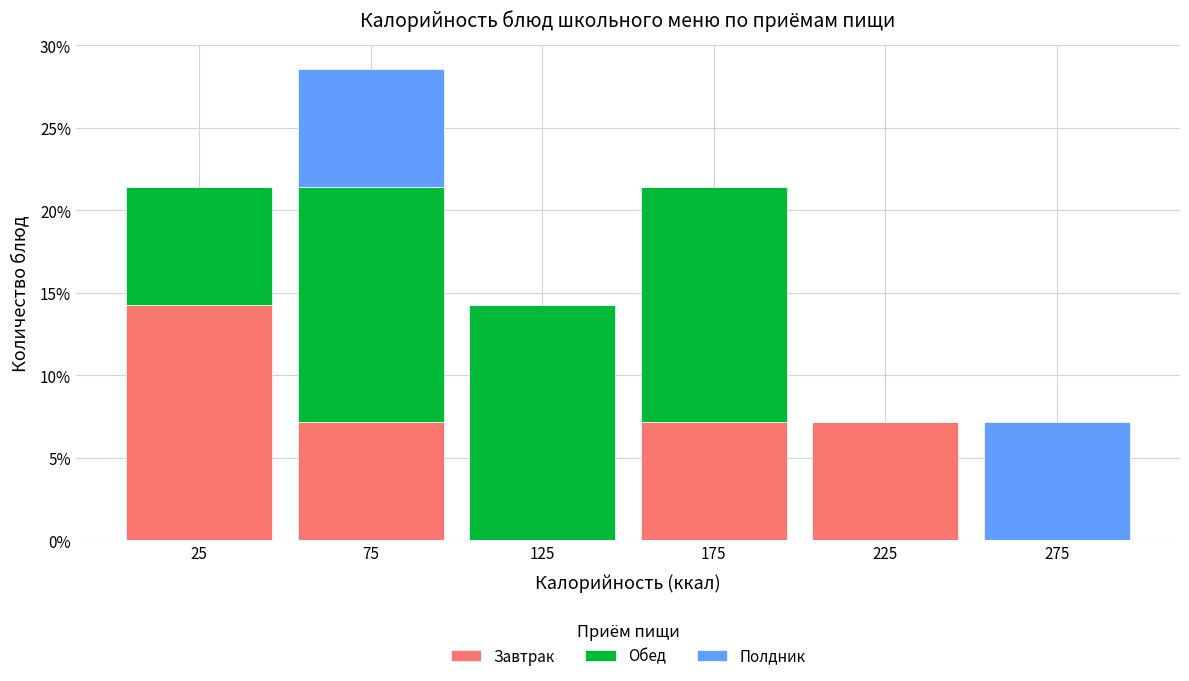

Reading left to right, list every stacked bar in this chart as the range it spans on the x-axis followed by its total height. The values are not printed on the chart, so give them approximately, as read against the axis.

0 to 50: 21.5
50 to 100: 28.5
100 to 150: 14.5
150 to 200: 21.5
200 to 250: 7.0
250 to 300: 7.0